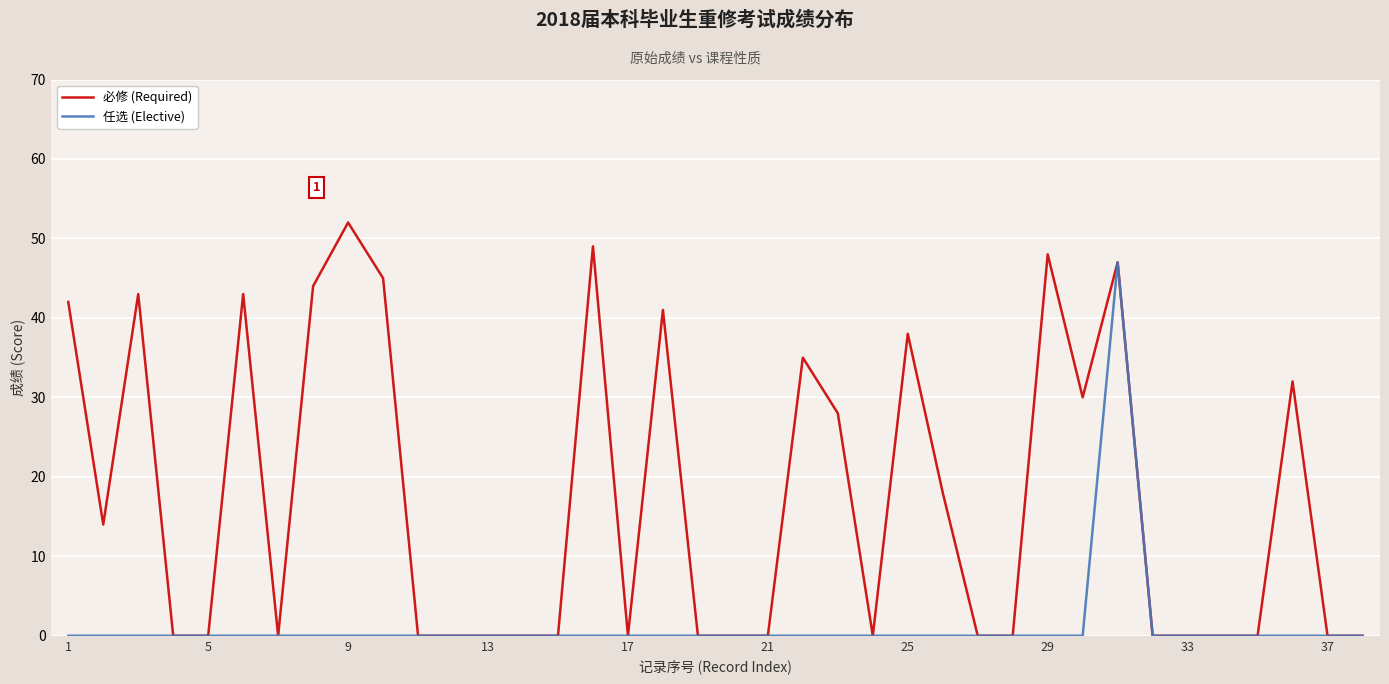

Which series has the largest total across all categories?

必修 (Required)